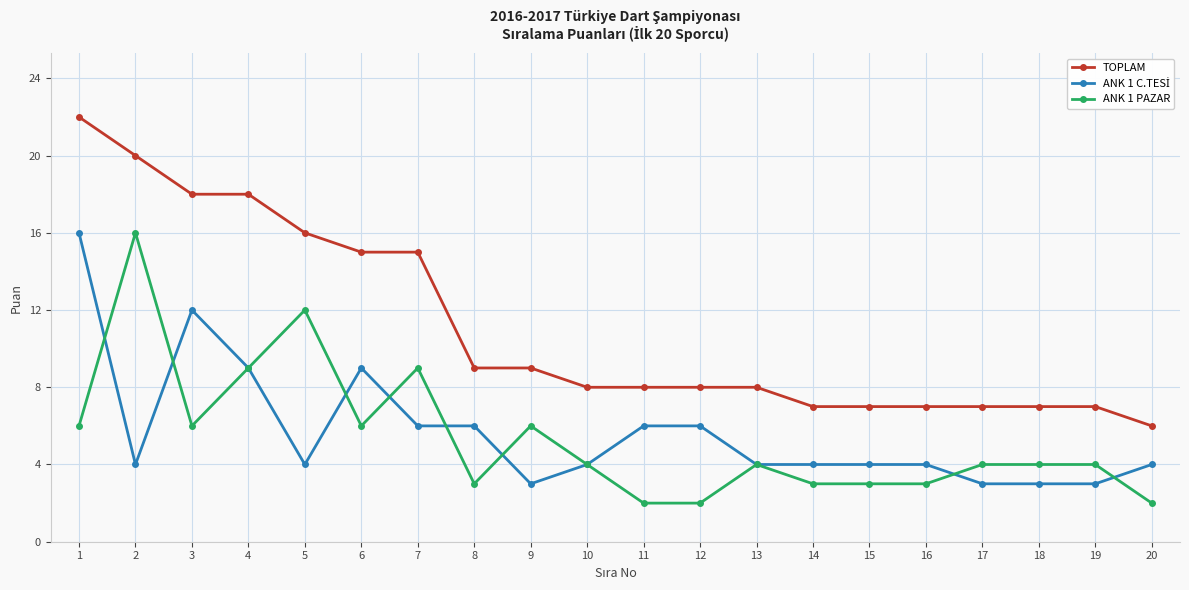

At which category is the sum across all series the highest?

1